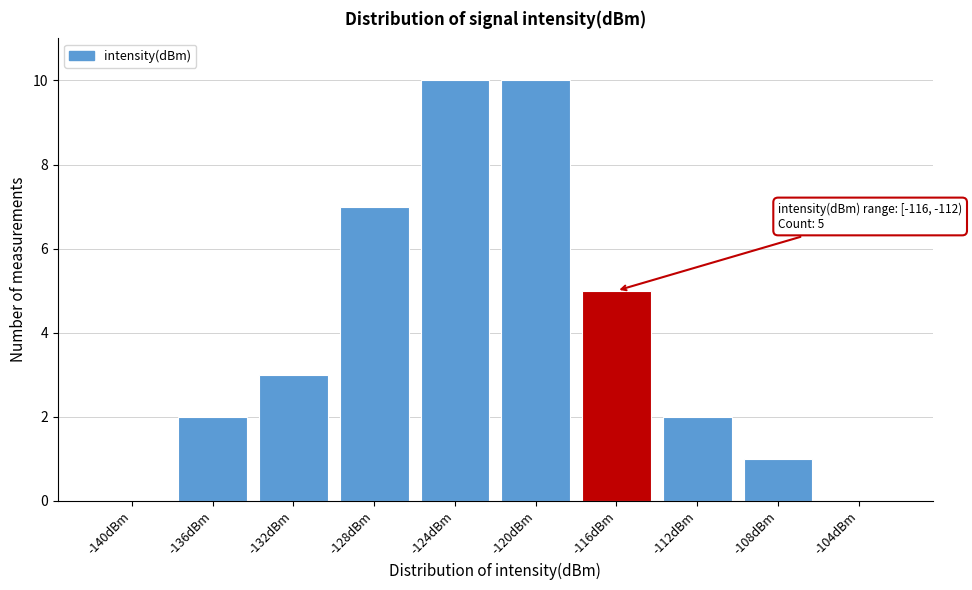

Reading left to right, list all the values displayed in this chart.

-140dBm=0	-136dBm=2	-132dBm=3	-128dBm=7	-124dBm=10	-120dBm=10	-116dBm=5	-112dBm=2	-108dBm=1	-104dBm=0